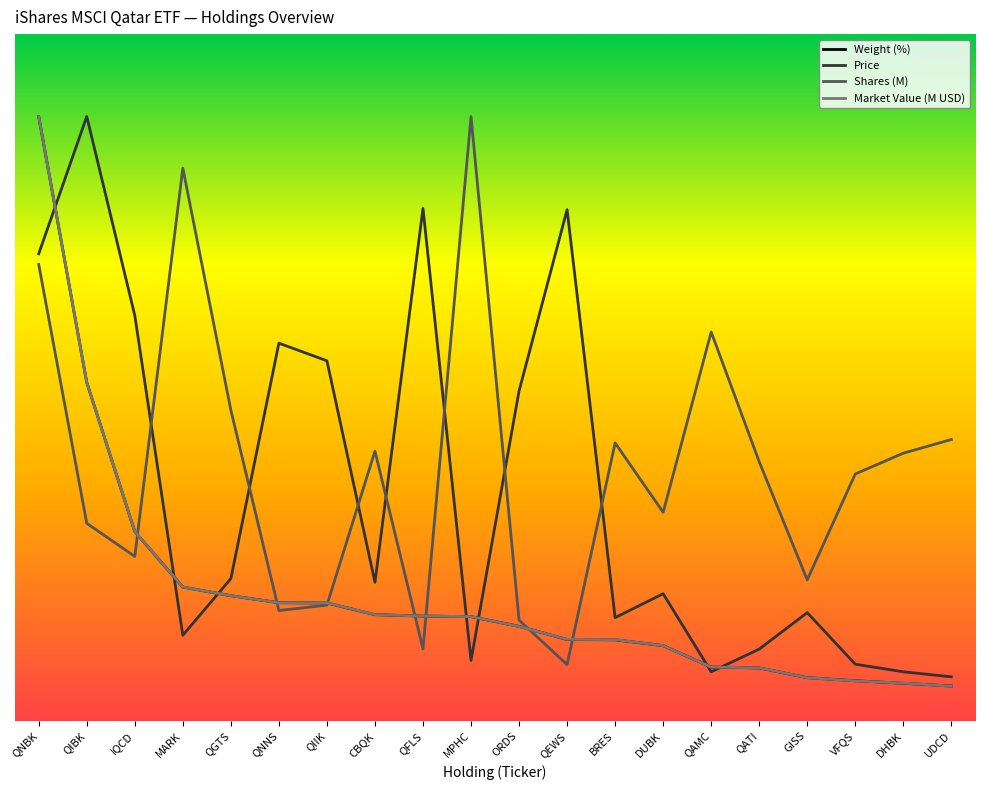

What is the total value across all series at QATI?

15.9